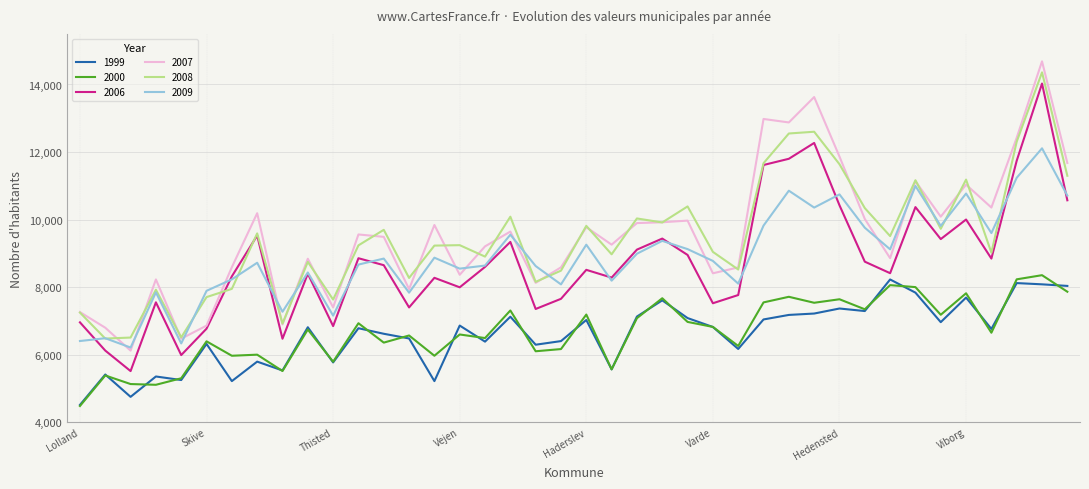

What is the smallest value displayed?

4479